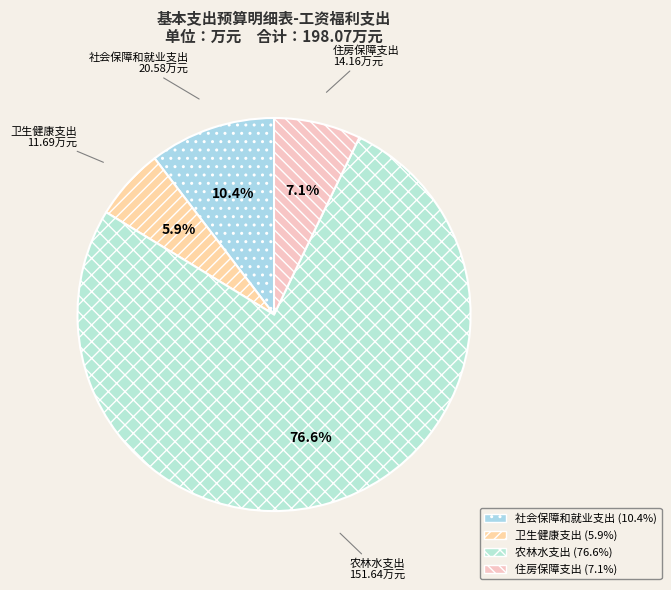

Is 卫生健康支出 the majority of the pie?

No